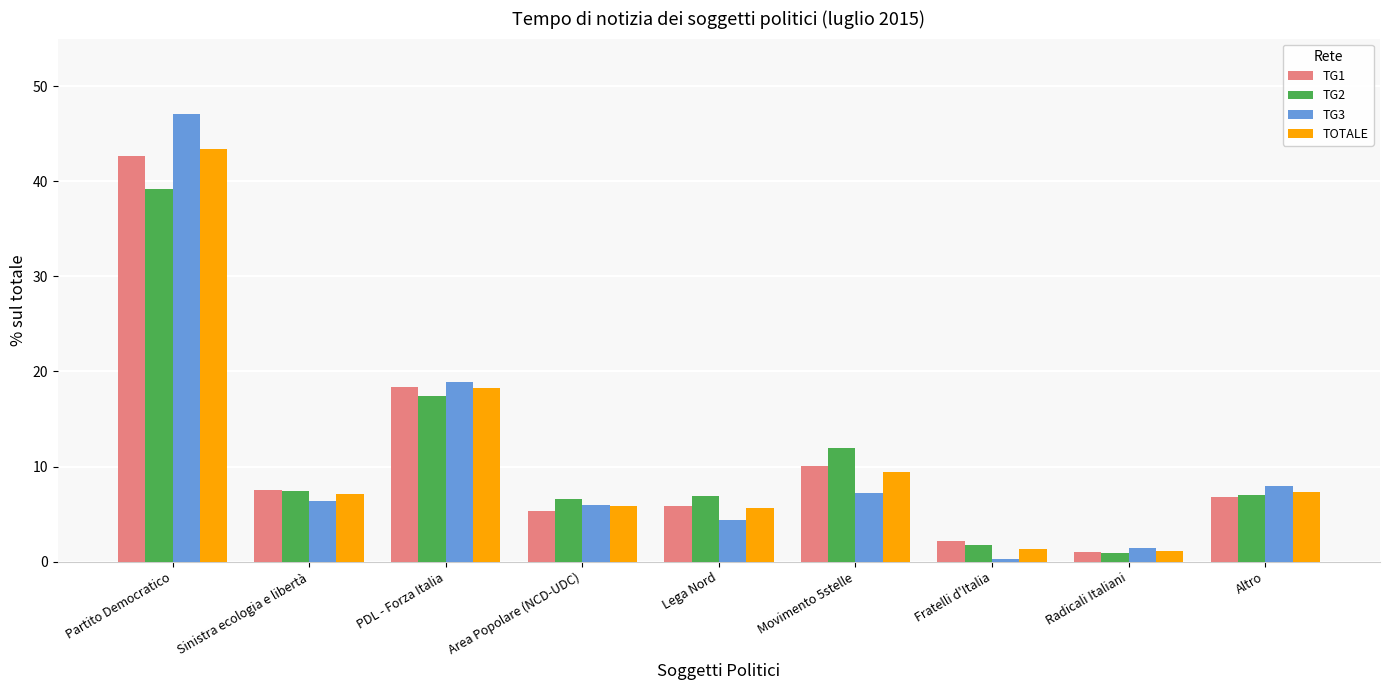

Which series has the largest range (max minus min)?

TG3